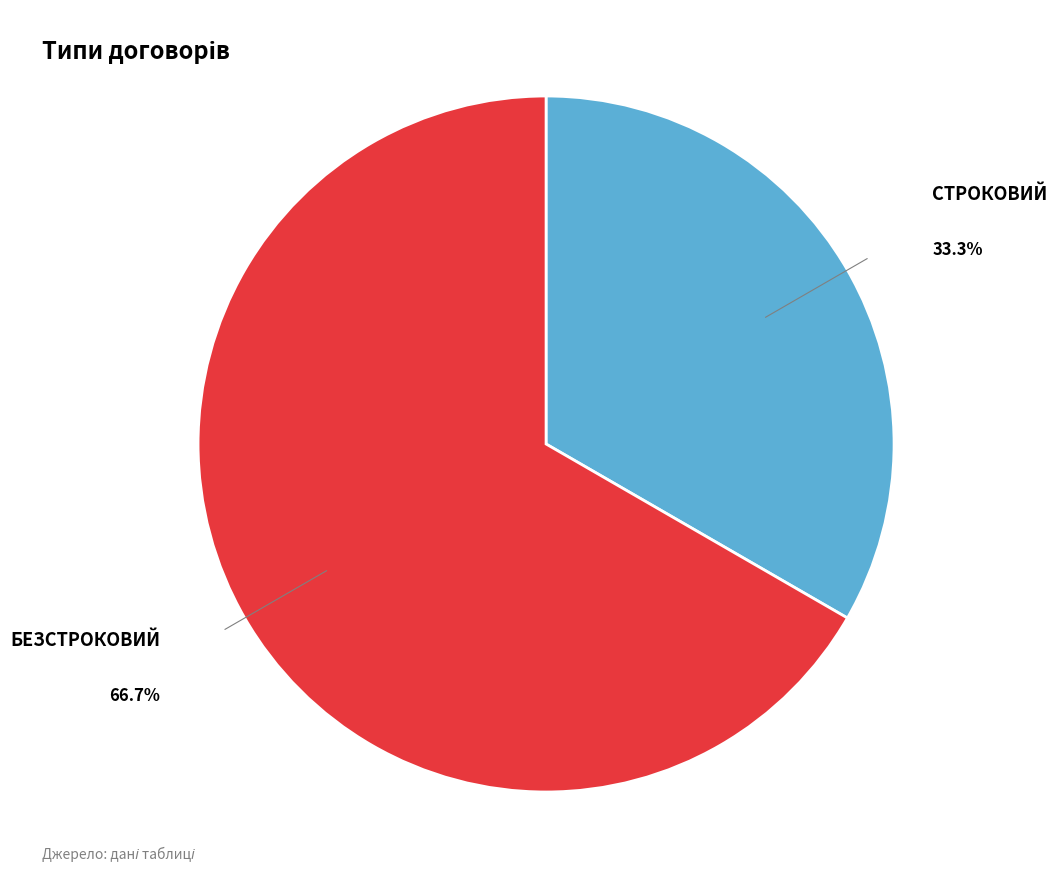

How many slices are in this pie chart?

2